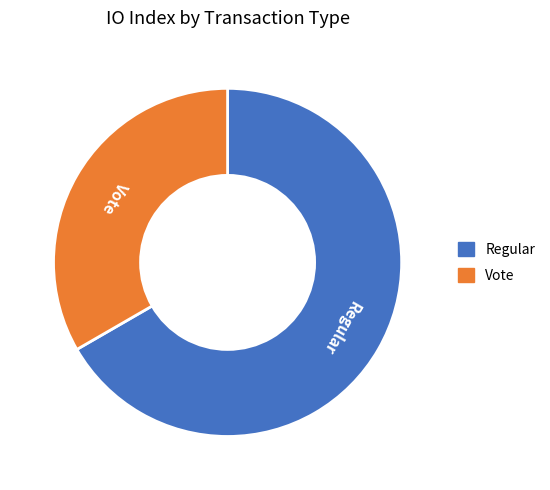

Does Regular represent more than half of the total?

Yes